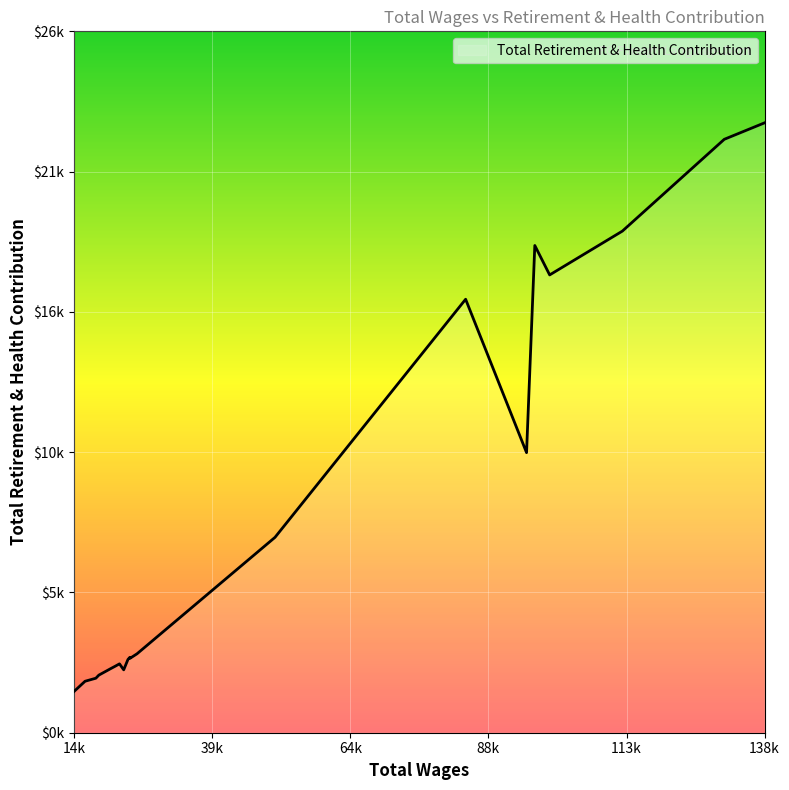

Does the chart have visible grid lines?

Yes